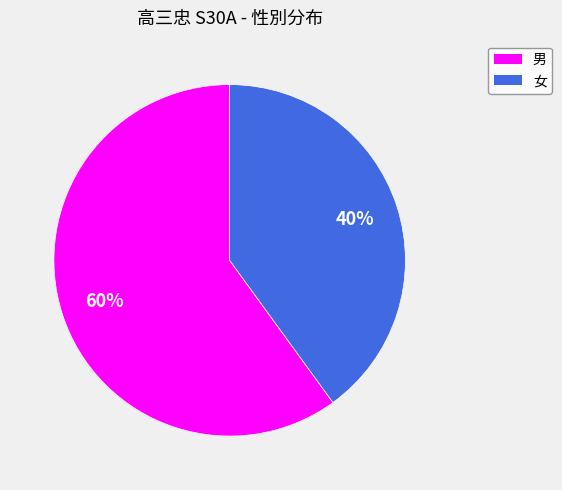

Between 男 and 女, which is larger?

男